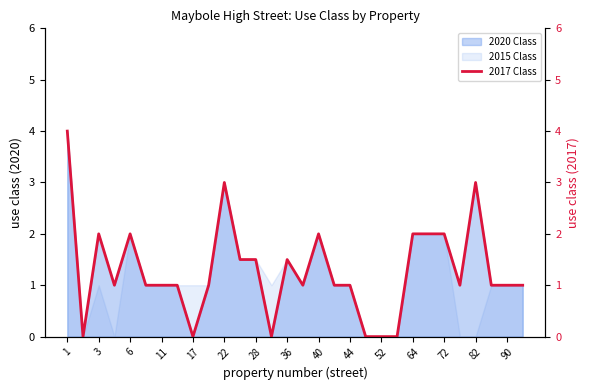

How many lines are shown in the chart?

1